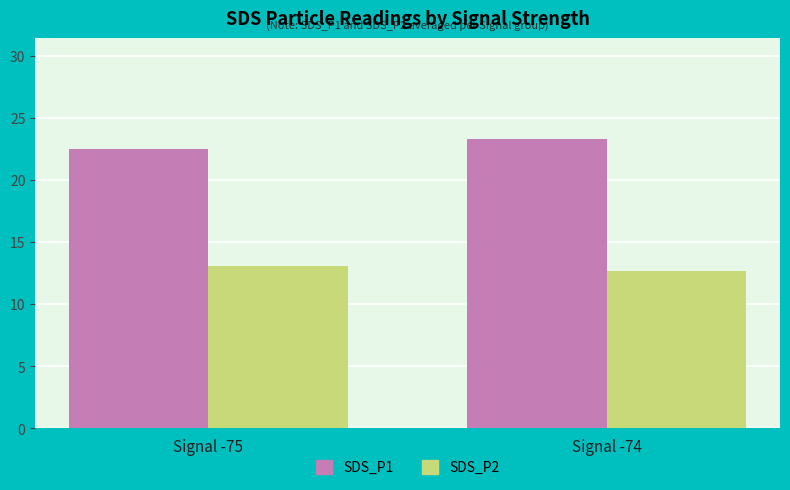

What is the value of the SDS_P1 bar at the 1st from the left?

22.5